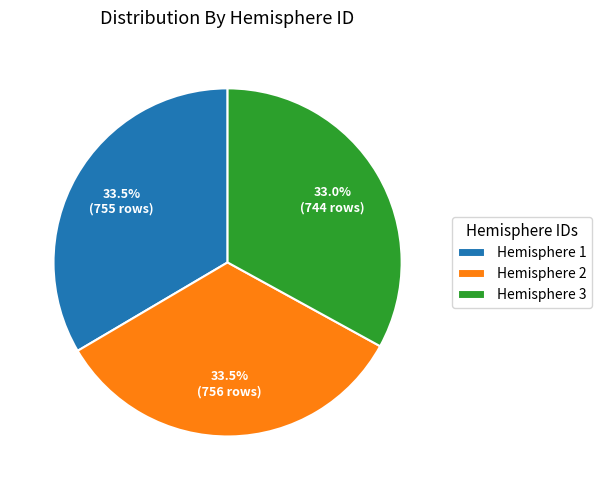

What percentage do Hemisphere 1 and Hemisphere 3 together represent?

66.5%